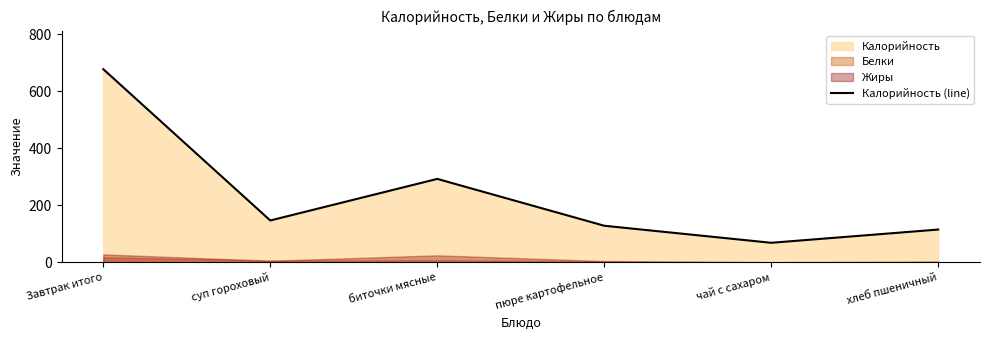

What value does the data have at хлеб пшеничный?

114.8